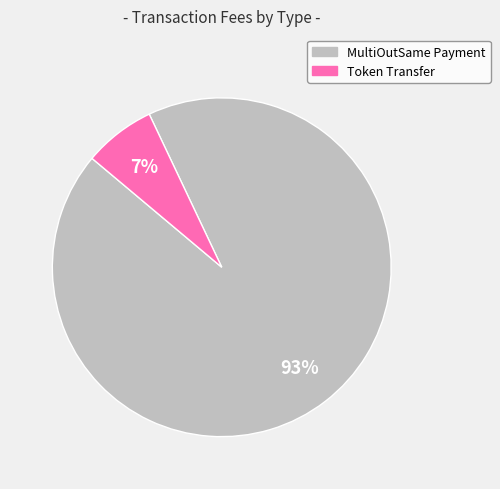

The Token Transfer slice represents 1% of the pie. True or false?

False